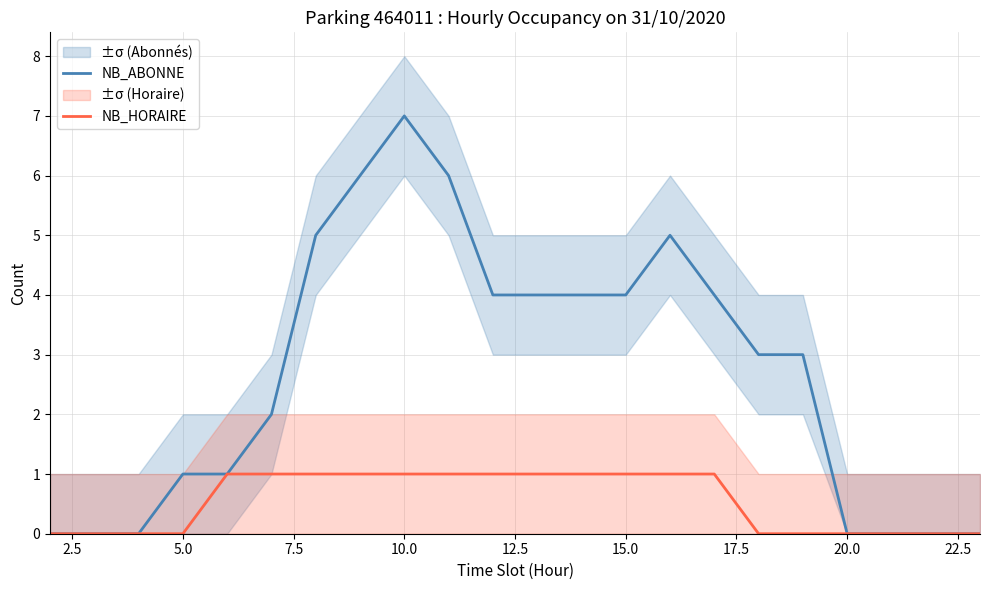

Reading right to left, extract all data points from this chart.

NB_ABONNE: 0	0	0	0	3	3	4	5	4	4	4	4	6	7	6	5	2	1	1	0	0	0
NB_HORAIRE: 0	0	0	0	0	0	1	1	1	1	1	1	1	1	1	1	1	1	0	0	0	0